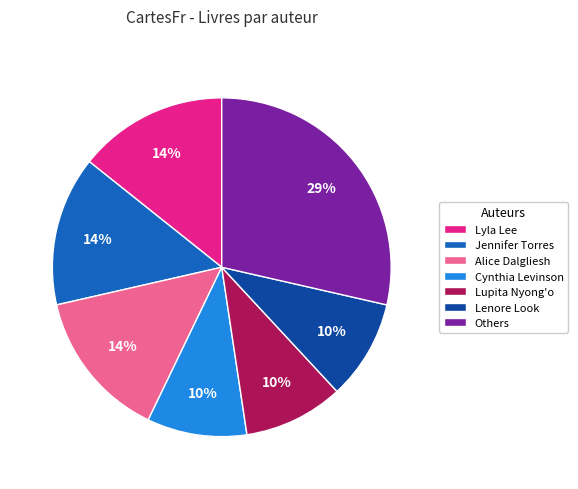

To the nearest percent, what portion does Lupita Nyong'o represent?

10%